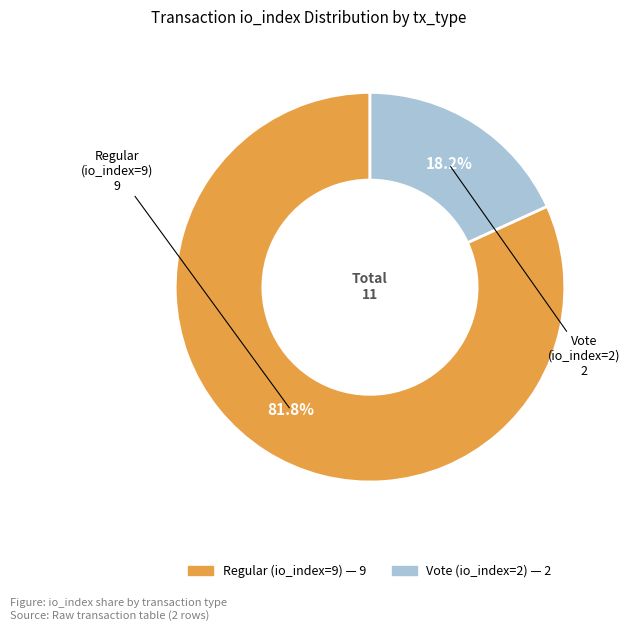

To the nearest percent, what is the difference between the Regular (io_index=9) and Vote (io_index=2) slice percentages?

64%